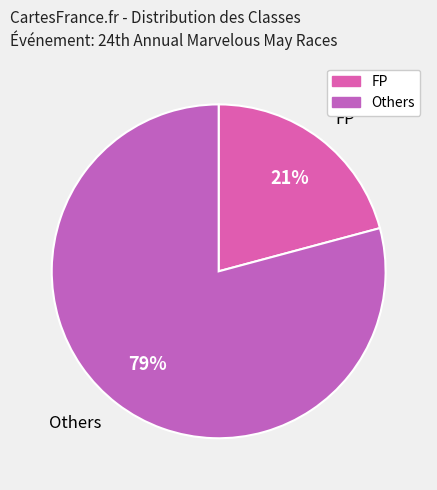

What is the majority slice?

Others